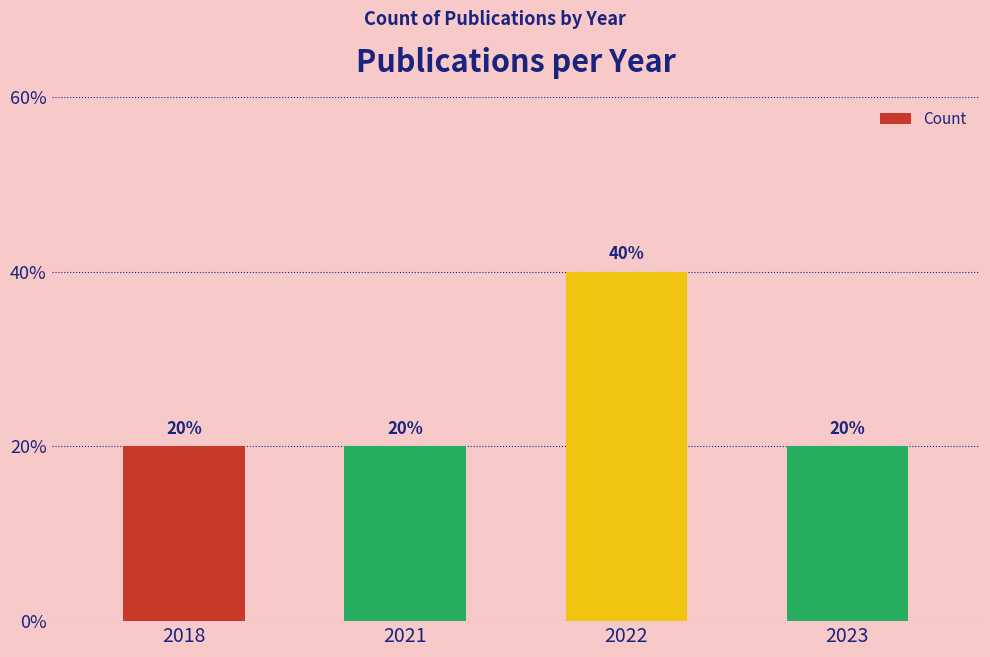

What is the value of the 4th bar from the left?

1